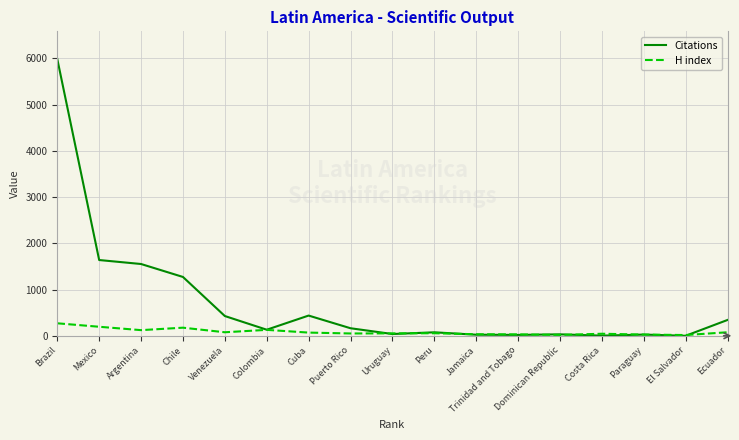

Which series has the largest range (max minus min)?

Citations